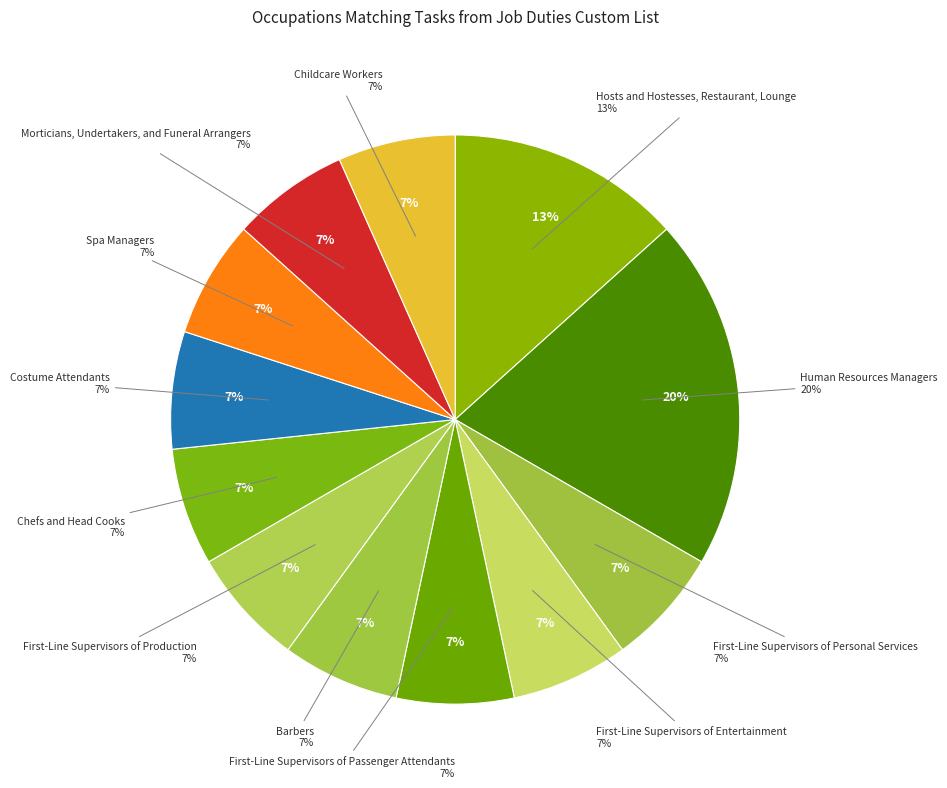

Does Chefs and Head Cooks account for over 50% of the chart?

No